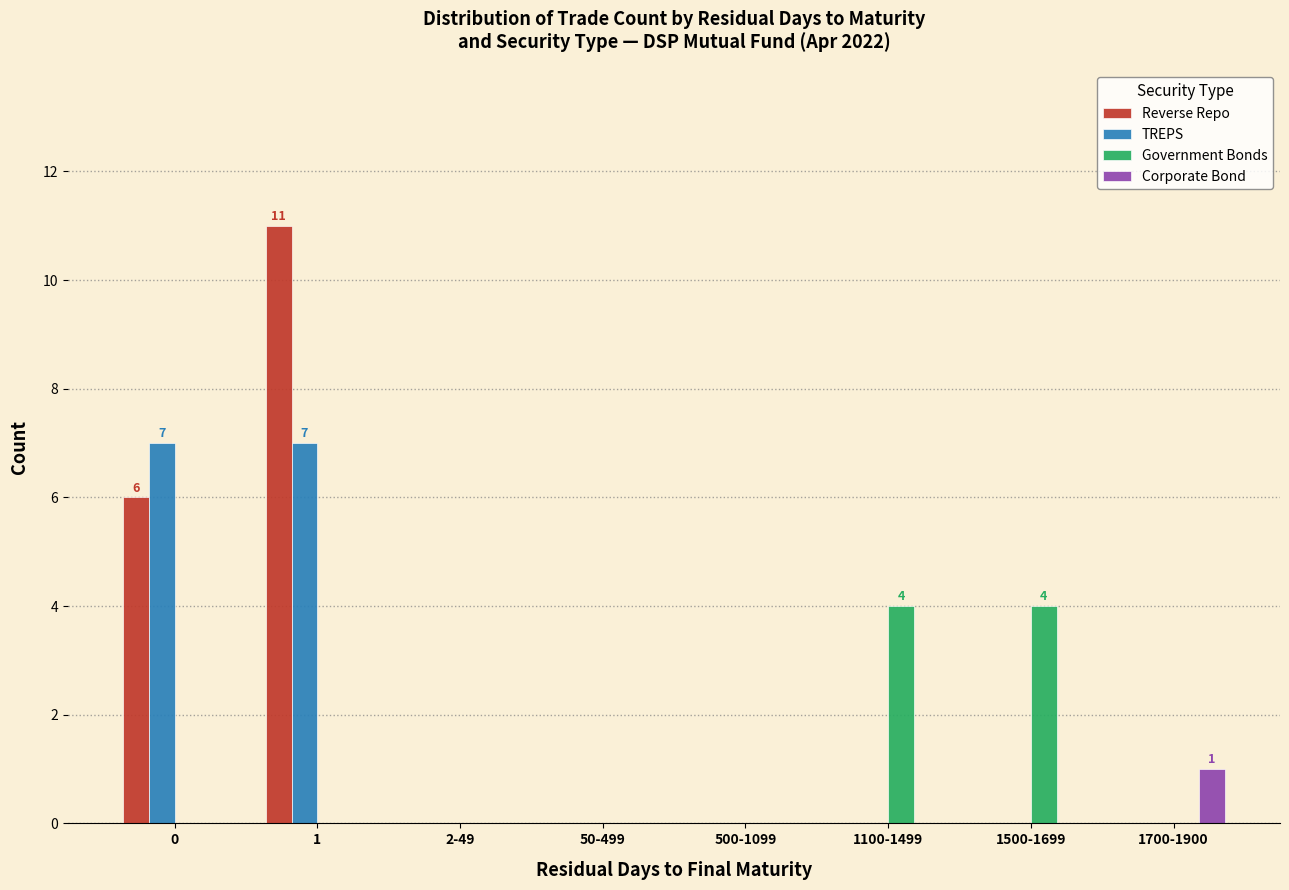

The Corporate Bond series shows 0 at 1100-1499. True or false?

True